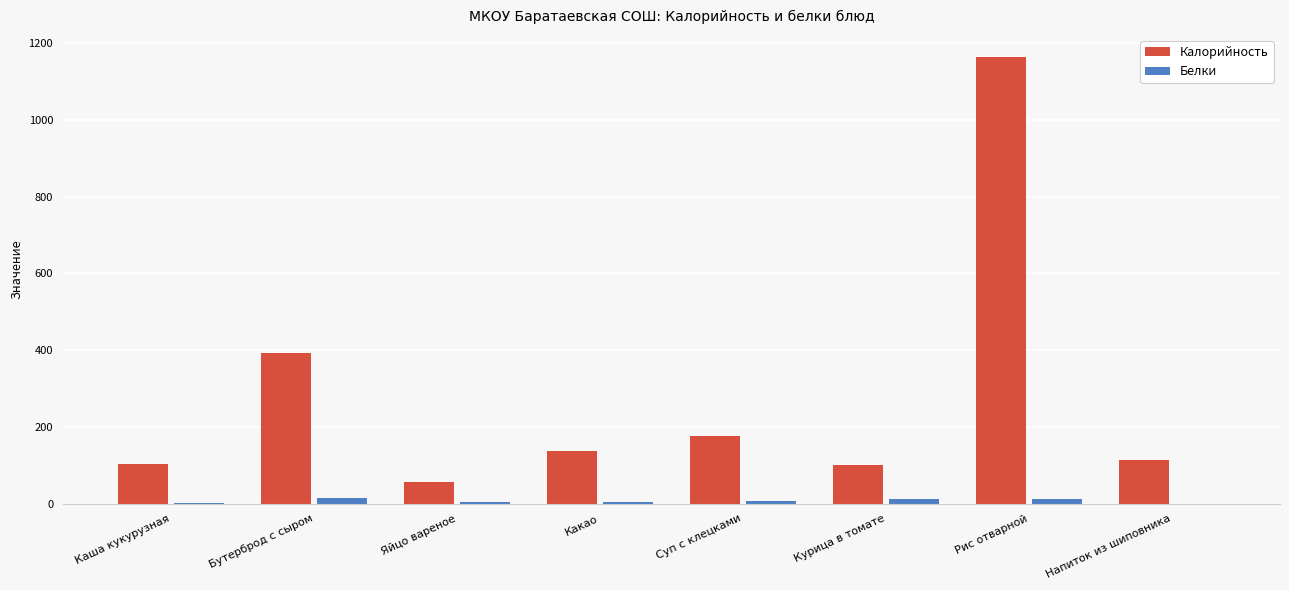

What is the maximum value for Калорийность?

1162.8